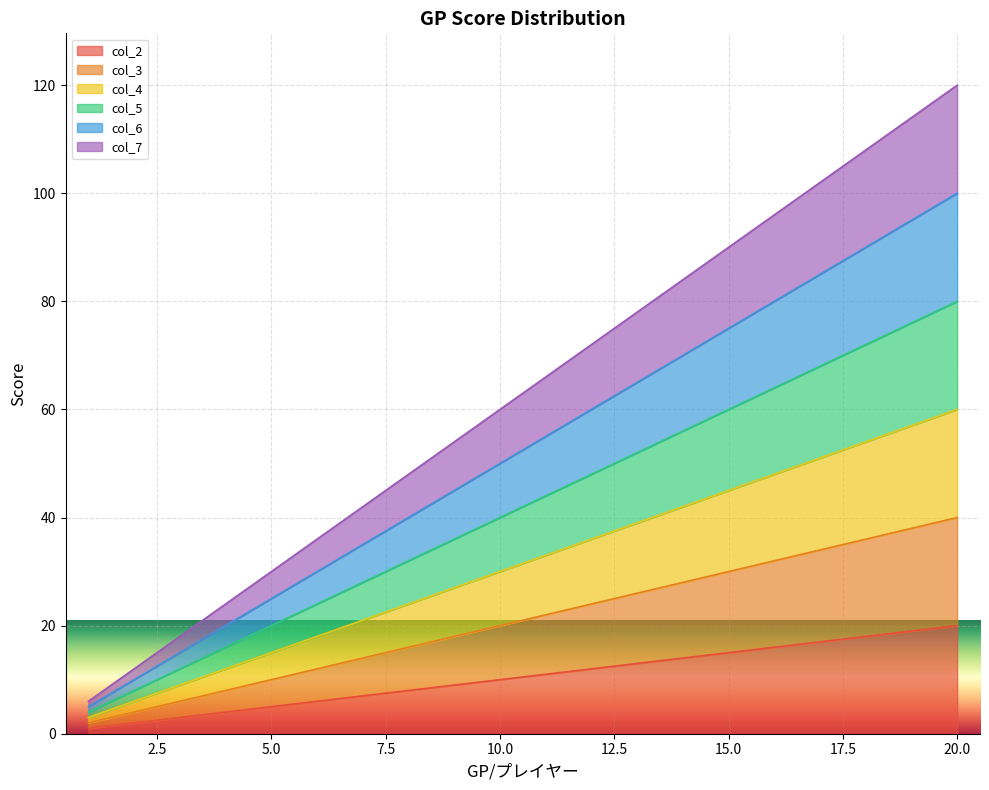

Which category has the lowest value across all series?

1